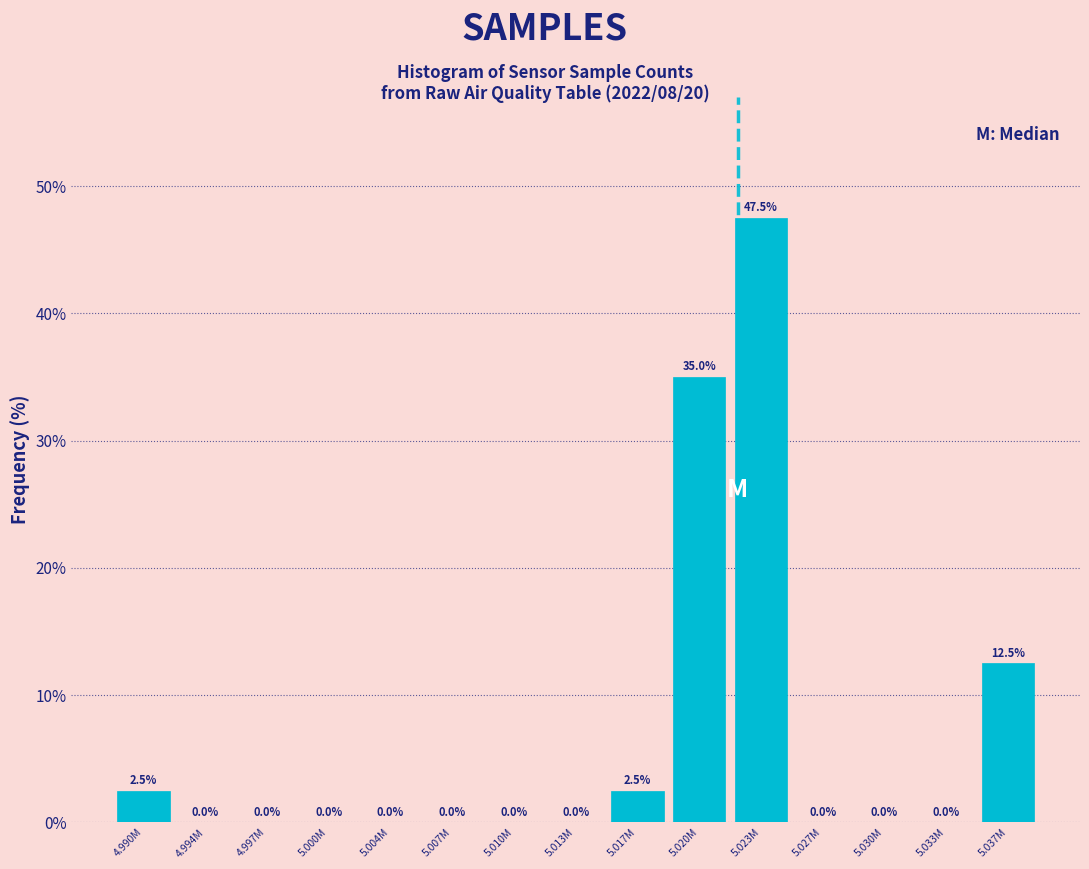

Reading right to left, list all the values displayed in this chart.

5.037M=12.5	5.033M=0.0	5.030M=0.0	5.027M=0.0	5.023M=47.5	5.020M=35.0	5.017M=2.5	5.013M=0.0	5.010M=0.0	5.007M=0.0	5.004M=0.0	5.000M=0.0	4.997M=0.0	4.994M=0.0	4.990M=2.5